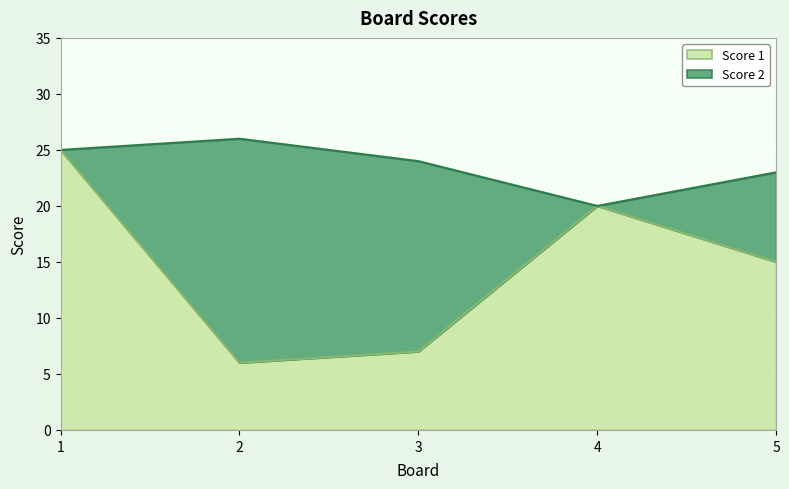

List the labels in order of value, smallest first.

2, 3, 5, 4, 1